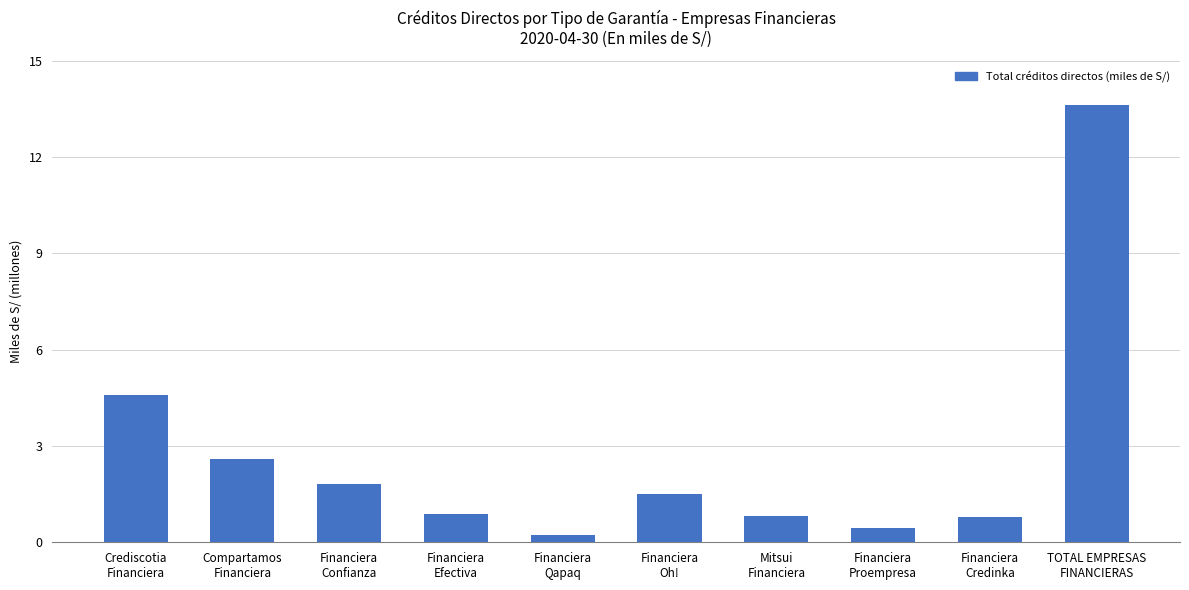

What position from the left is Financiera
Proempresa?

8